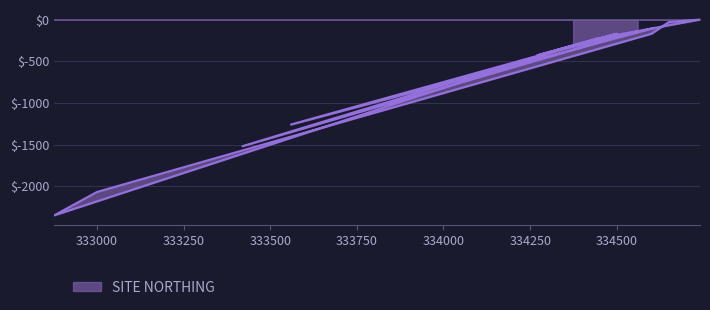

True or false: the data shows 0 at 334740.

True